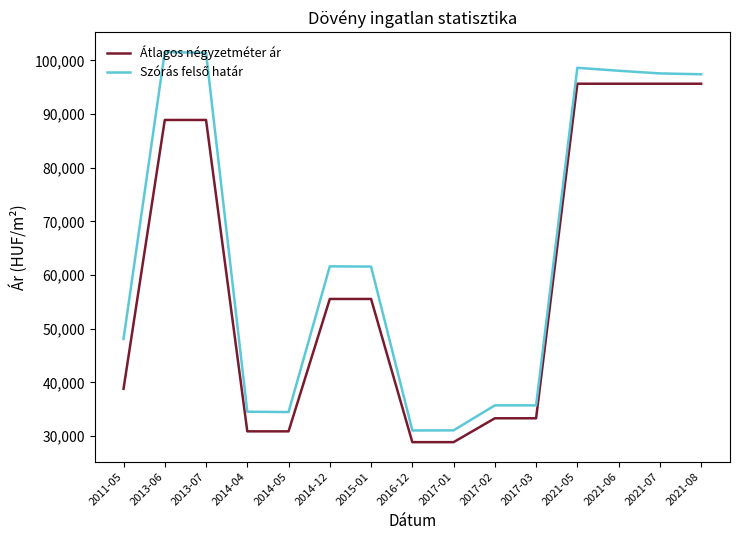

Which series changed the most between 2015-01 and 2021-06?

Átlagos négyzetméter ár